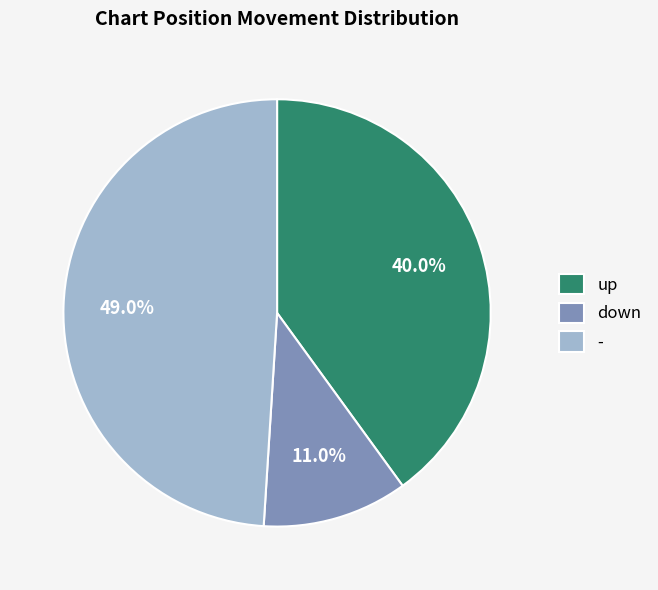

What percentage is the down slice, to the nearest percent?

11%